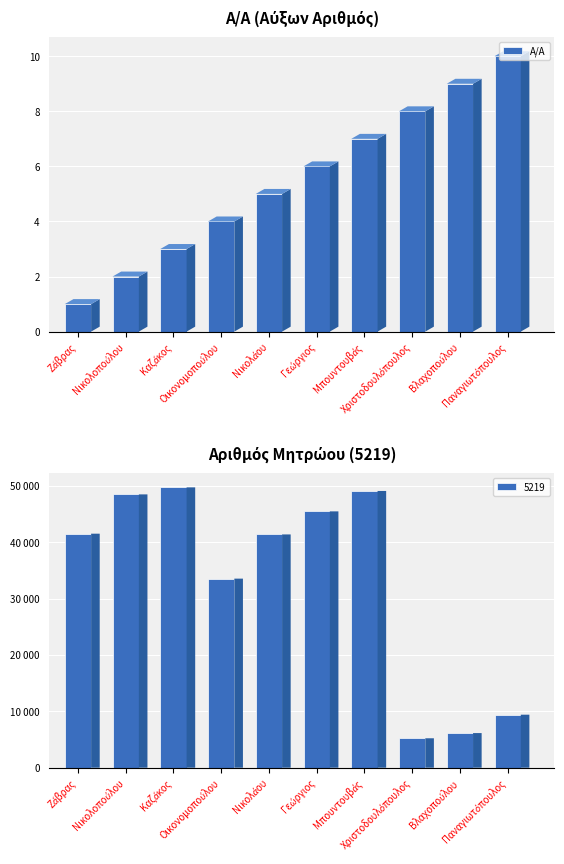

What position from the right is Ζάβρας?

10